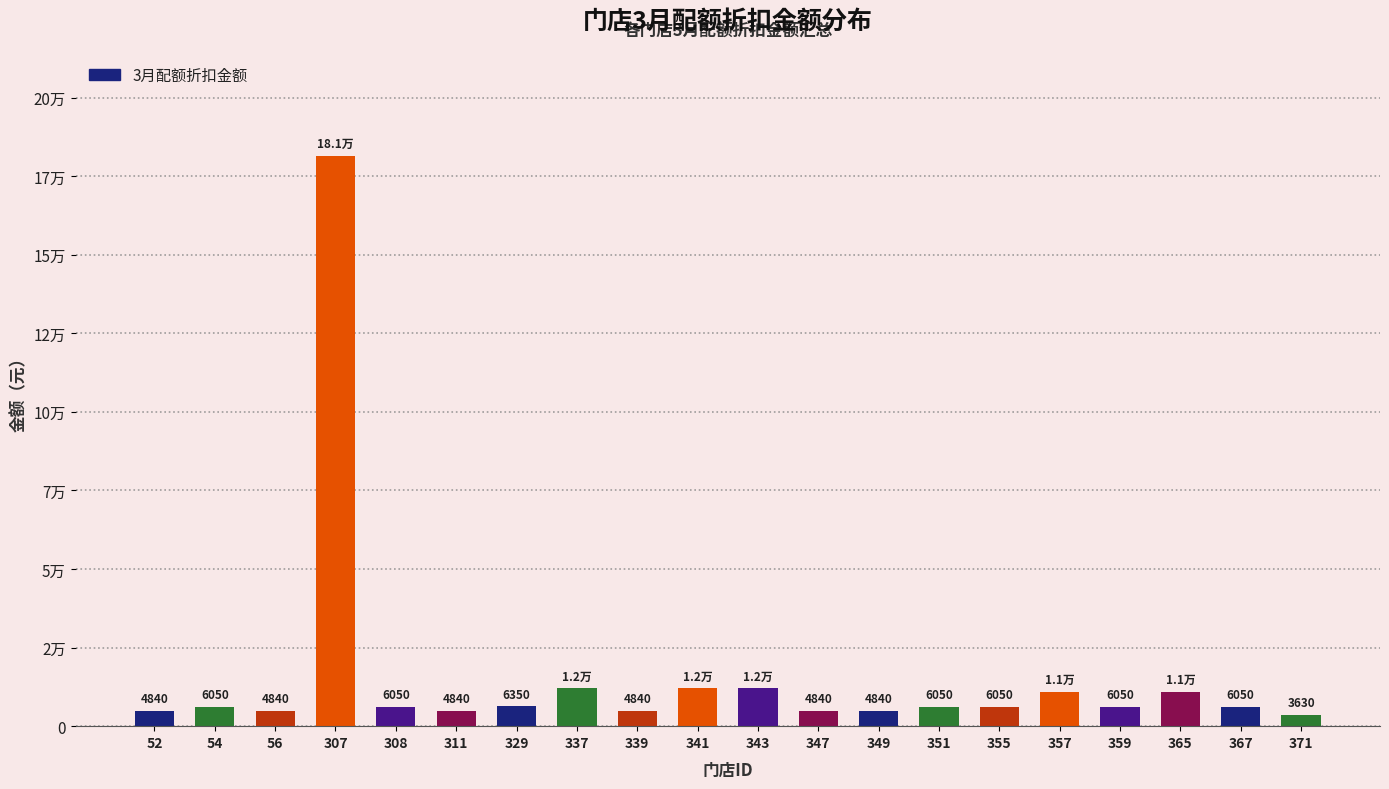

Are the bars horizontal?

No